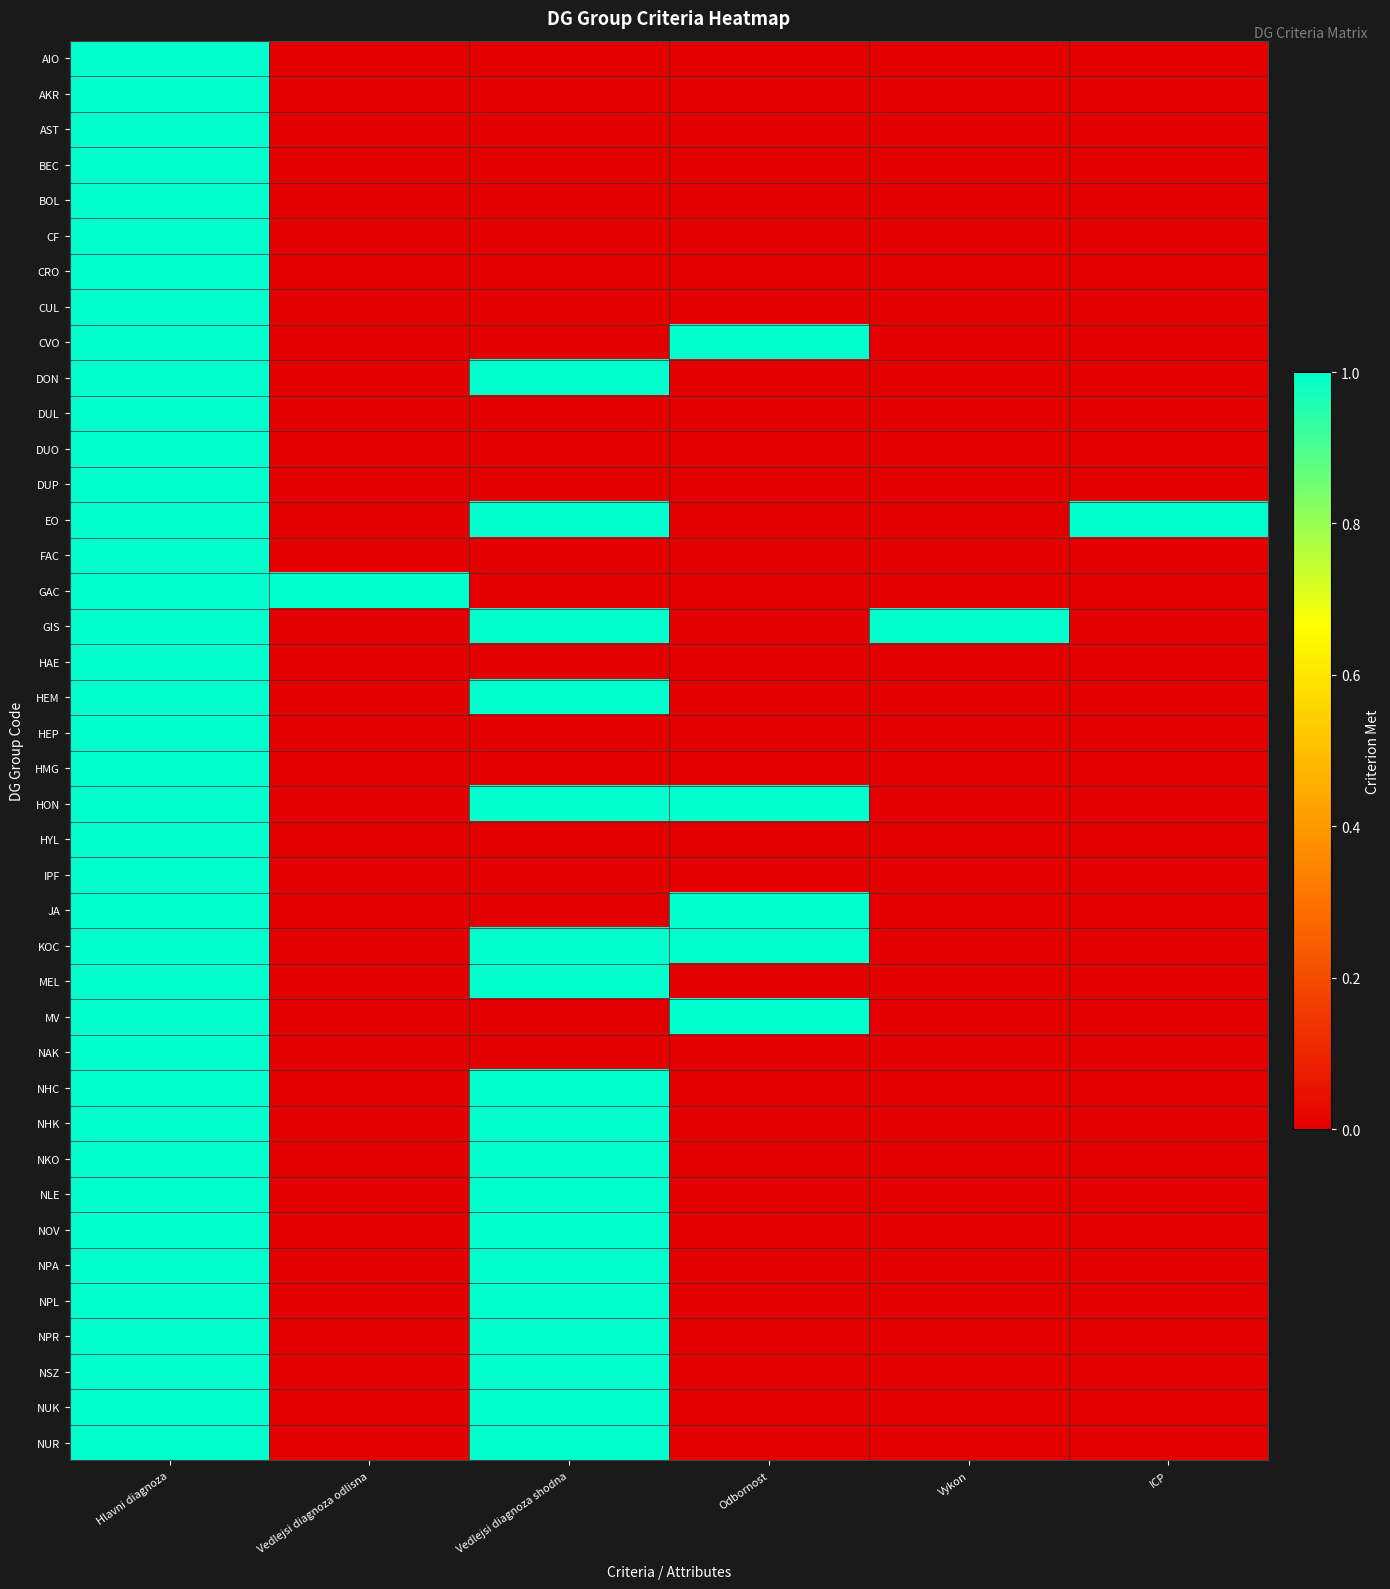

Reading left to right, transcribe all the data shown in this chart.

AIO: Hlavni diagnoza=1	Vedlejsi diagnoza odlisna=0	Vedlejsi diagnoza shodna=0	Odbornost=0	Vykon=0	ICP=0
AKR: Hlavni diagnoza=1	Vedlejsi diagnoza odlisna=0	Vedlejsi diagnoza shodna=0	Odbornost=0	Vykon=0	ICP=0
AST: Hlavni diagnoza=1	Vedlejsi diagnoza odlisna=0	Vedlejsi diagnoza shodna=0	Odbornost=0	Vykon=0	ICP=0
BEC: Hlavni diagnoza=1	Vedlejsi diagnoza odlisna=0	Vedlejsi diagnoza shodna=0	Odbornost=0	Vykon=0	ICP=0
BOL: Hlavni diagnoza=1	Vedlejsi diagnoza odlisna=0	Vedlejsi diagnoza shodna=0	Odbornost=0	Vykon=0	ICP=0
CF: Hlavni diagnoza=1	Vedlejsi diagnoza odlisna=0	Vedlejsi diagnoza shodna=0	Odbornost=0	Vykon=0	ICP=0
CRO: Hlavni diagnoza=1	Vedlejsi diagnoza odlisna=0	Vedlejsi diagnoza shodna=0	Odbornost=0	Vykon=0	ICP=0
CUL: Hlavni diagnoza=1	Vedlejsi diagnoza odlisna=0	Vedlejsi diagnoza shodna=0	Odbornost=0	Vykon=0	ICP=0
CVO: Hlavni diagnoza=1	Vedlejsi diagnoza odlisna=0	Vedlejsi diagnoza shodna=0	Odbornost=1	Vykon=0	ICP=0
DON: Hlavni diagnoza=1	Vedlejsi diagnoza odlisna=0	Vedlejsi diagnoza shodna=1	Odbornost=0	Vykon=0	ICP=0
DUL: Hlavni diagnoza=1	Vedlejsi diagnoza odlisna=0	Vedlejsi diagnoza shodna=0	Odbornost=0	Vykon=0	ICP=0
DUO: Hlavni diagnoza=1	Vedlejsi diagnoza odlisna=0	Vedlejsi diagnoza shodna=0	Odbornost=0	Vykon=0	ICP=0
DUP: Hlavni diagnoza=1	Vedlejsi diagnoza odlisna=0	Vedlejsi diagnoza shodna=0	Odbornost=0	Vykon=0	ICP=0
EO: Hlavni diagnoza=1	Vedlejsi diagnoza odlisna=0	Vedlejsi diagnoza shodna=1	Odbornost=0	Vykon=0	ICP=1
FAC: Hlavni diagnoza=1	Vedlejsi diagnoza odlisna=0	Vedlejsi diagnoza shodna=0	Odbornost=0	Vykon=0	ICP=0
GAC: Hlavni diagnoza=1	Vedlejsi diagnoza odlisna=1	Vedlejsi diagnoza shodna=0	Odbornost=0	Vykon=0	ICP=0
GIS: Hlavni diagnoza=1	Vedlejsi diagnoza odlisna=0	Vedlejsi diagnoza shodna=1	Odbornost=0	Vykon=1	ICP=0
HAE: Hlavni diagnoza=1	Vedlejsi diagnoza odlisna=0	Vedlejsi diagnoza shodna=0	Odbornost=0	Vykon=0	ICP=0
HEM: Hlavni diagnoza=1	Vedlejsi diagnoza odlisna=0	Vedlejsi diagnoza shodna=1	Odbornost=0	Vykon=0	ICP=0
HEP: Hlavni diagnoza=1	Vedlejsi diagnoza odlisna=0	Vedlejsi diagnoza shodna=0	Odbornost=0	Vykon=0	ICP=0
HMG: Hlavni diagnoza=1	Vedlejsi diagnoza odlisna=0	Vedlejsi diagnoza shodna=0	Odbornost=0	Vykon=0	ICP=0
HON: Hlavni diagnoza=1	Vedlejsi diagnoza odlisna=0	Vedlejsi diagnoza shodna=1	Odbornost=1	Vykon=0	ICP=0
HYL: Hlavni diagnoza=1	Vedlejsi diagnoza odlisna=0	Vedlejsi diagnoza shodna=0	Odbornost=0	Vykon=0	ICP=0
IPF: Hlavni diagnoza=1	Vedlejsi diagnoza odlisna=0	Vedlejsi diagnoza shodna=0	Odbornost=0	Vykon=0	ICP=0
JA: Hlavni diagnoza=1	Vedlejsi diagnoza odlisna=0	Vedlejsi diagnoza shodna=0	Odbornost=1	Vykon=0	ICP=0
KOC: Hlavni diagnoza=1	Vedlejsi diagnoza odlisna=0	Vedlejsi diagnoza shodna=1	Odbornost=1	Vykon=0	ICP=0
MEL: Hlavni diagnoza=1	Vedlejsi diagnoza odlisna=0	Vedlejsi diagnoza shodna=1	Odbornost=0	Vykon=0	ICP=0
MV: Hlavni diagnoza=1	Vedlejsi diagnoza odlisna=0	Vedlejsi diagnoza shodna=0	Odbornost=1	Vykon=0	ICP=0
NAK: Hlavni diagnoza=1	Vedlejsi diagnoza odlisna=0	Vedlejsi diagnoza shodna=0	Odbornost=0	Vykon=0	ICP=0
NHC: Hlavni diagnoza=1	Vedlejsi diagnoza odlisna=0	Vedlejsi diagnoza shodna=1	Odbornost=0	Vykon=0	ICP=0
NHK: Hlavni diagnoza=1	Vedlejsi diagnoza odlisna=0	Vedlejsi diagnoza shodna=1	Odbornost=0	Vykon=0	ICP=0
NKO: Hlavni diagnoza=1	Vedlejsi diagnoza odlisna=0	Vedlejsi diagnoza shodna=1	Odbornost=0	Vykon=0	ICP=0
NLE: Hlavni diagnoza=1	Vedlejsi diagnoza odlisna=0	Vedlejsi diagnoza shodna=1	Odbornost=0	Vykon=0	ICP=0
NOV: Hlavni diagnoza=1	Vedlejsi diagnoza odlisna=0	Vedlejsi diagnoza shodna=1	Odbornost=0	Vykon=0	ICP=0
NPA: Hlavni diagnoza=1	Vedlejsi diagnoza odlisna=0	Vedlejsi diagnoza shodna=1	Odbornost=0	Vykon=0	ICP=0
NPL: Hlavni diagnoza=1	Vedlejsi diagnoza odlisna=0	Vedlejsi diagnoza shodna=1	Odbornost=0	Vykon=0	ICP=0
NPR: Hlavni diagnoza=1	Vedlejsi diagnoza odlisna=0	Vedlejsi diagnoza shodna=1	Odbornost=0	Vykon=0	ICP=0
NSZ: Hlavni diagnoza=1	Vedlejsi diagnoza odlisna=0	Vedlejsi diagnoza shodna=1	Odbornost=0	Vykon=0	ICP=0
NUK: Hlavni diagnoza=1	Vedlejsi diagnoza odlisna=0	Vedlejsi diagnoza shodna=1	Odbornost=0	Vykon=0	ICP=0
NUR: Hlavni diagnoza=1	Vedlejsi diagnoza odlisna=0	Vedlejsi diagnoza shodna=1	Odbornost=0	Vykon=0	ICP=0